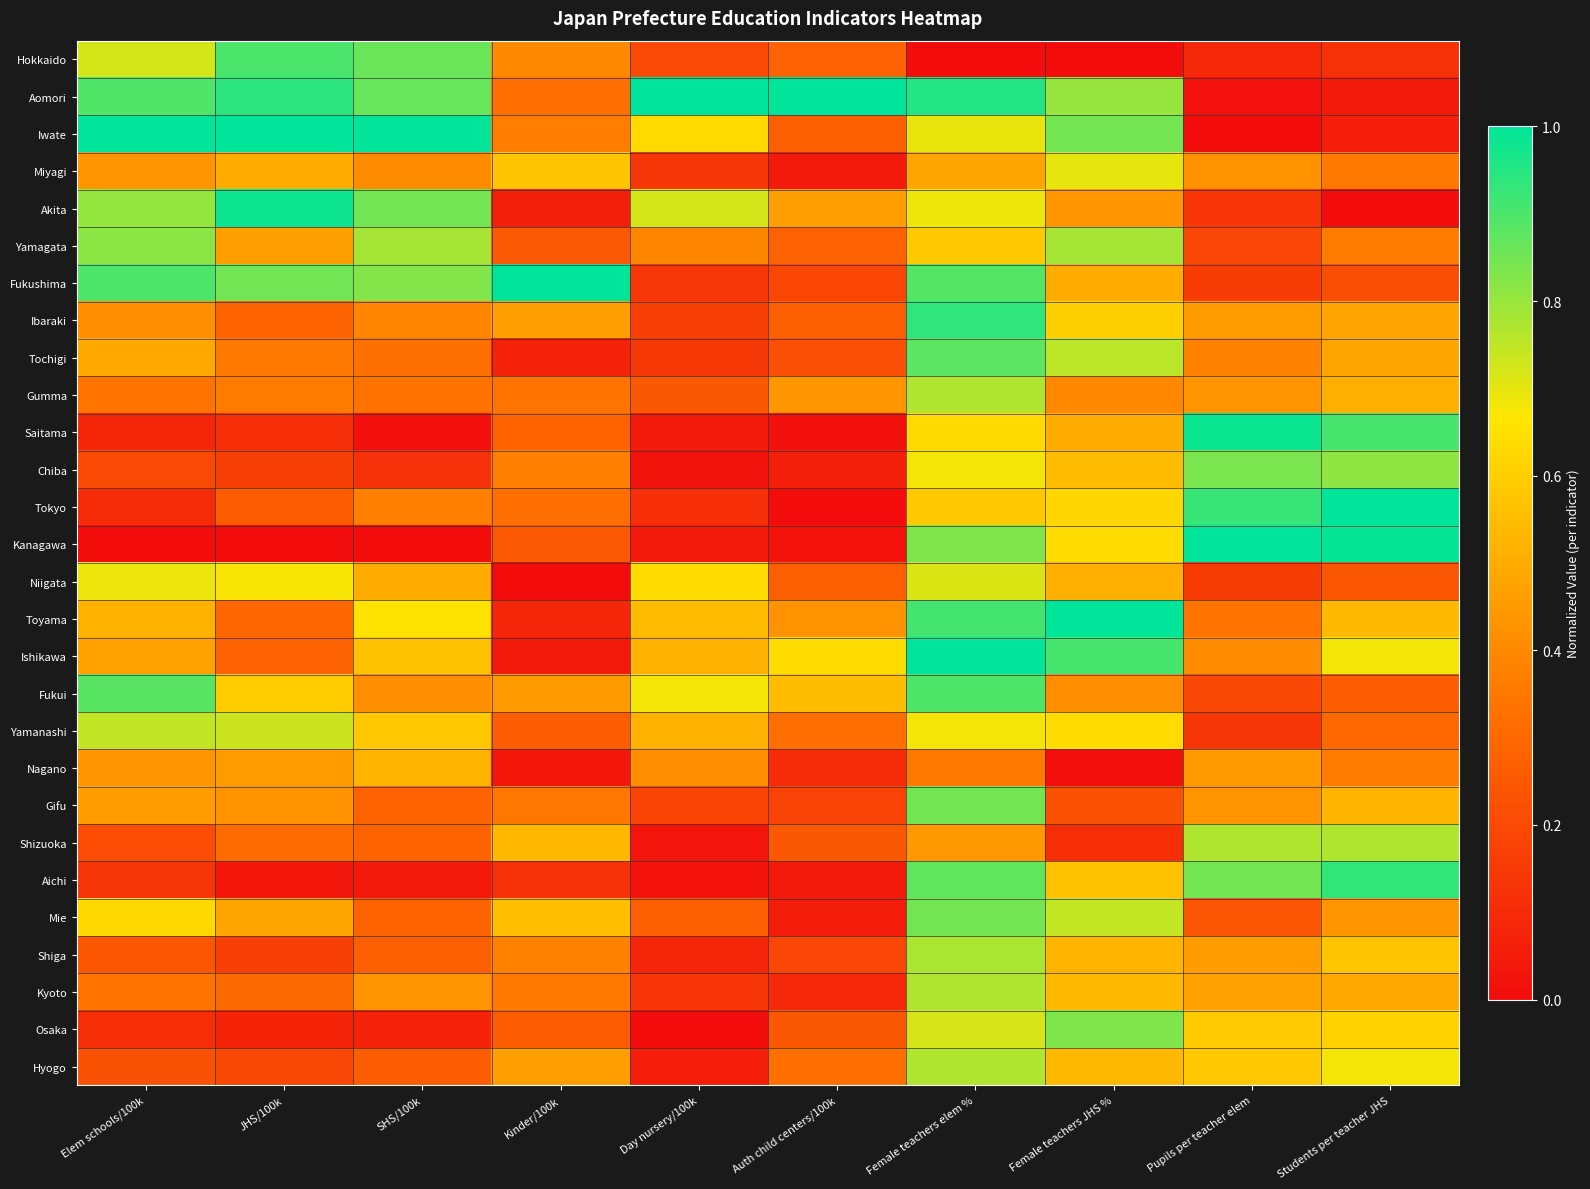

What is the difference between the highest and lowest values at Kinder/100k?

1.0